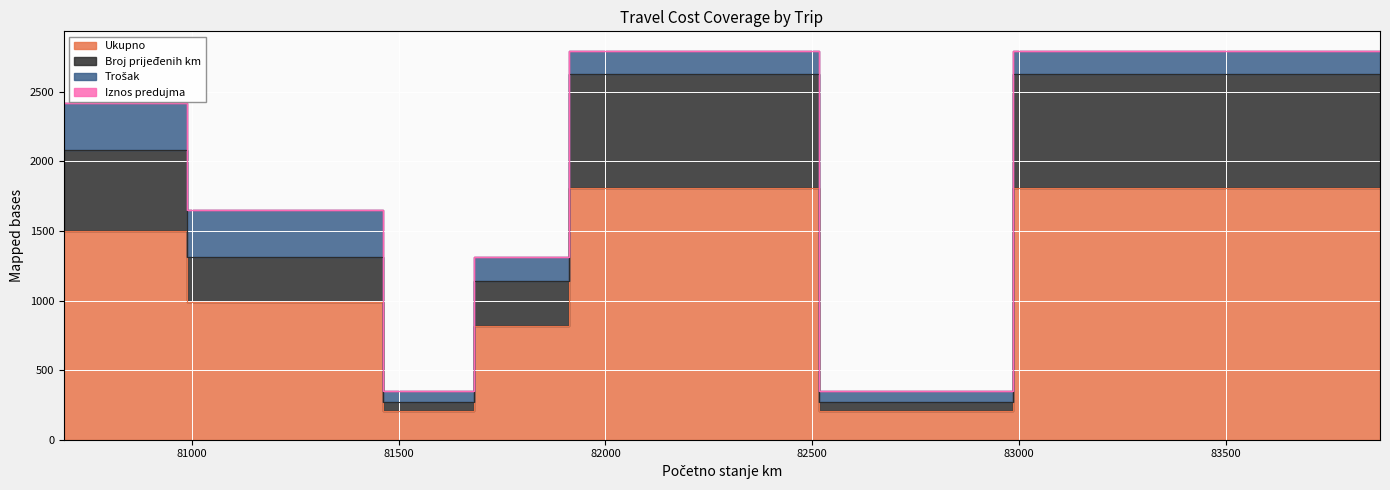

How many data points in Broj prijeđenih km are less than 2080?

4